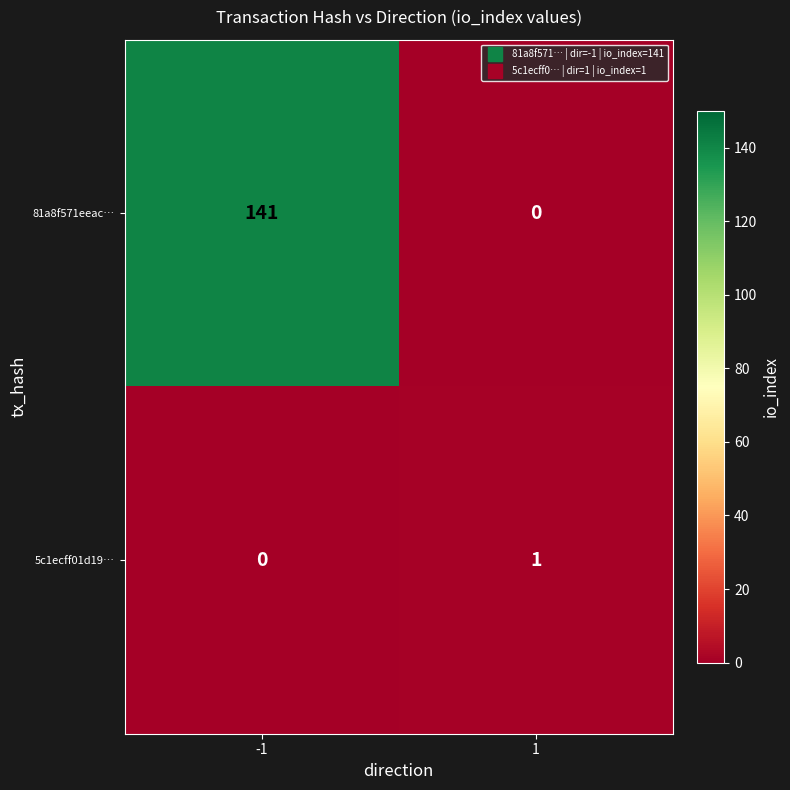

What is the difference between the 81a8f571eeac… values at -1 and 1?

141